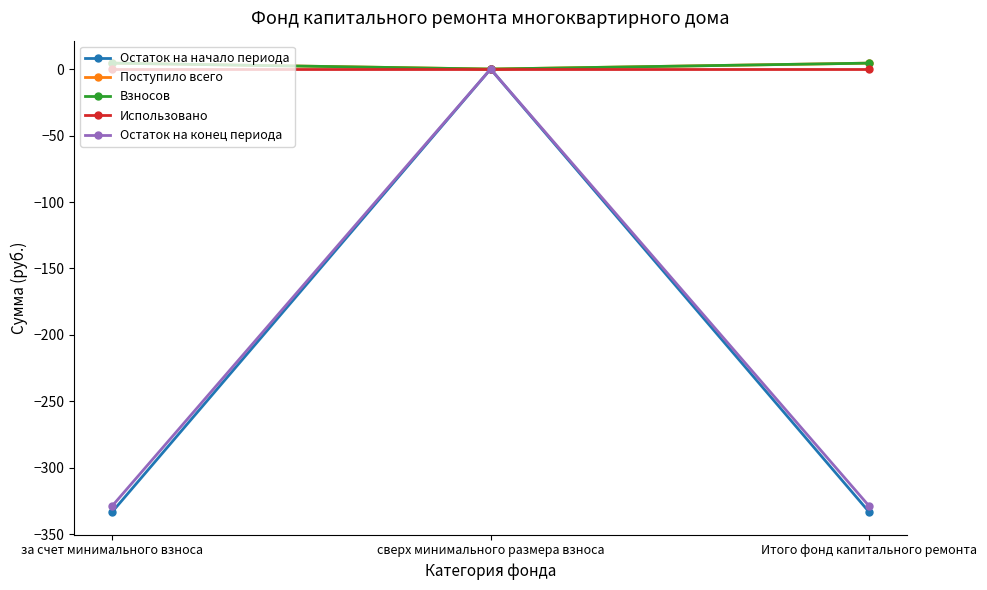

What is the average value of the Поступило всего series?

3.0